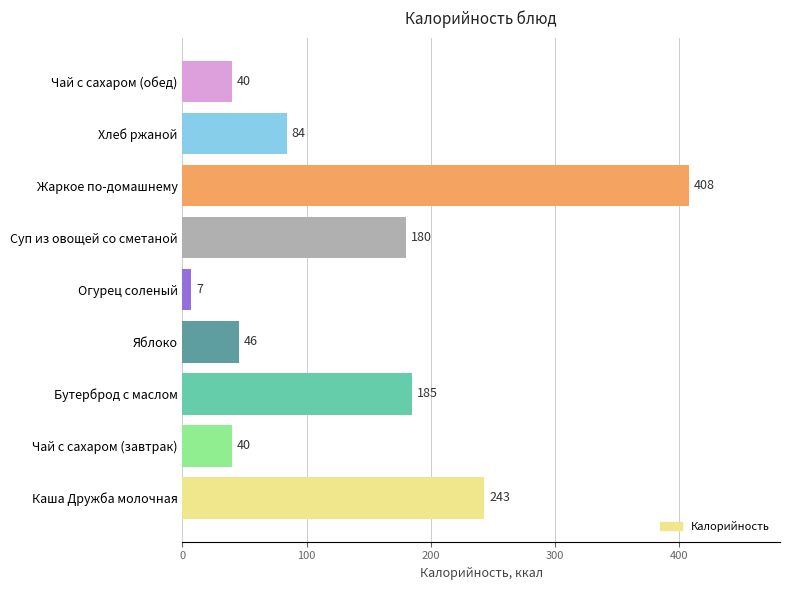

Which category has the highest value across all series?

Жаркое по-домашнему